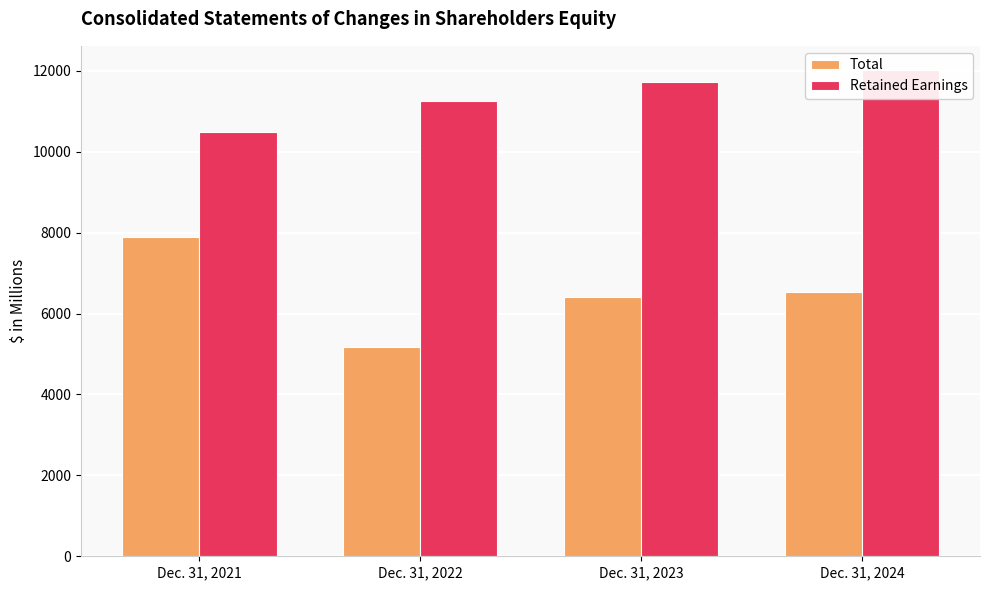

What are all the series names shown in the legend?

Total, Retained Earnings